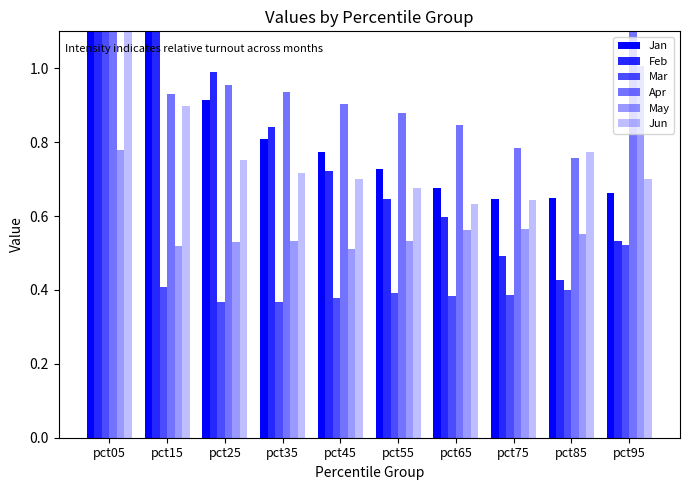

True or false: Jun has a value of 0.6 at pct65.

True